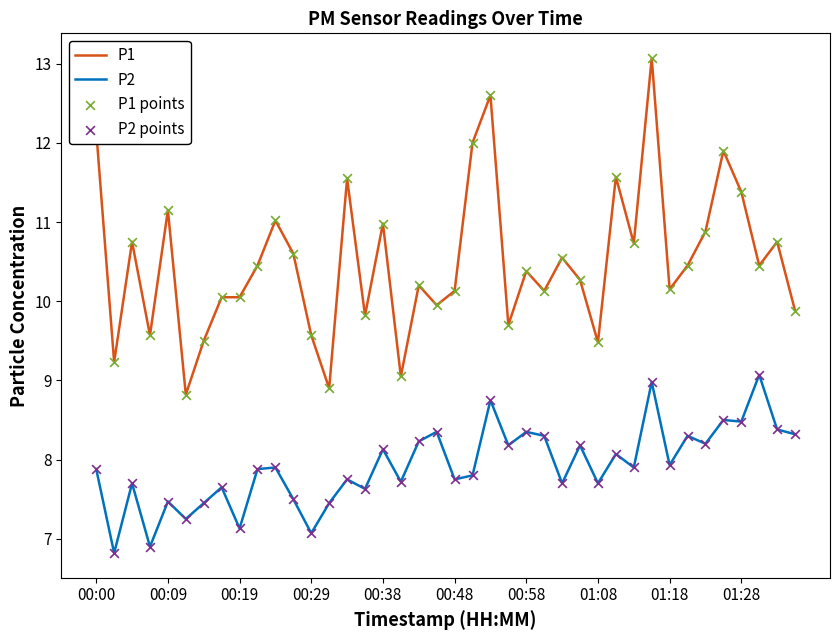

Which series has the largest total across all categories?

P1